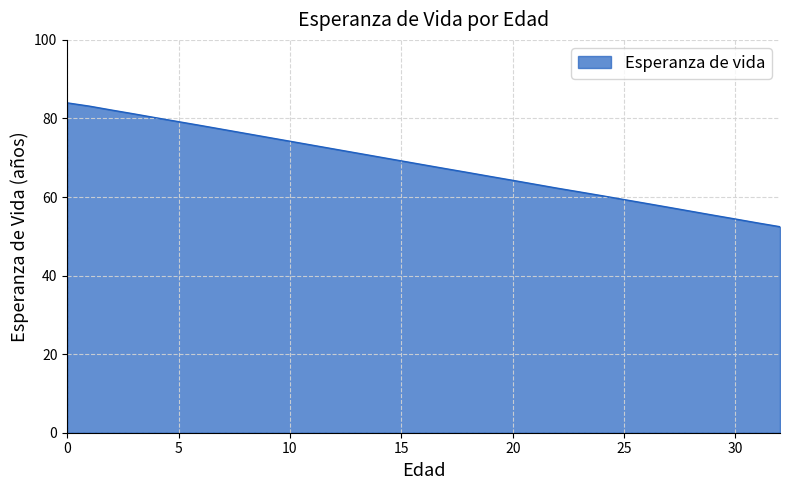

What is the greatest value displayed?

84.0